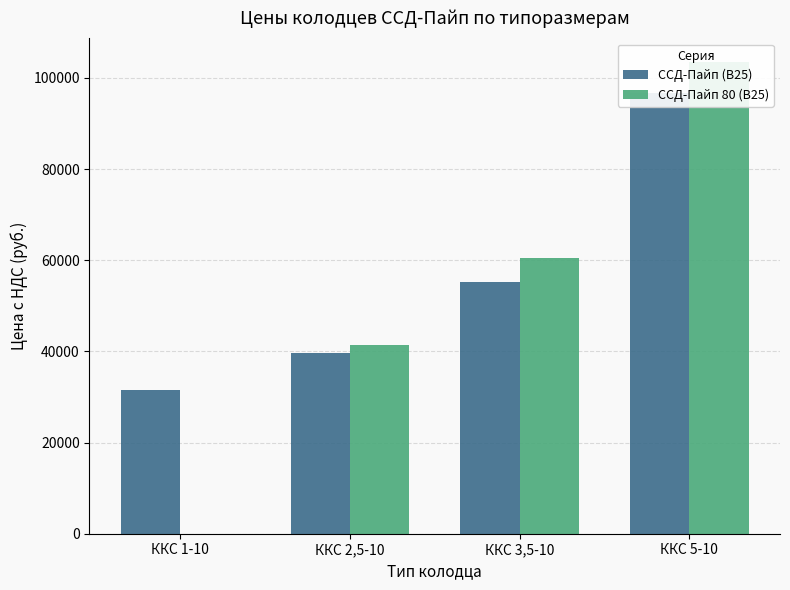

At which label does ССД-Пайп 80 (В25) reach its peak?

ККС 5-10